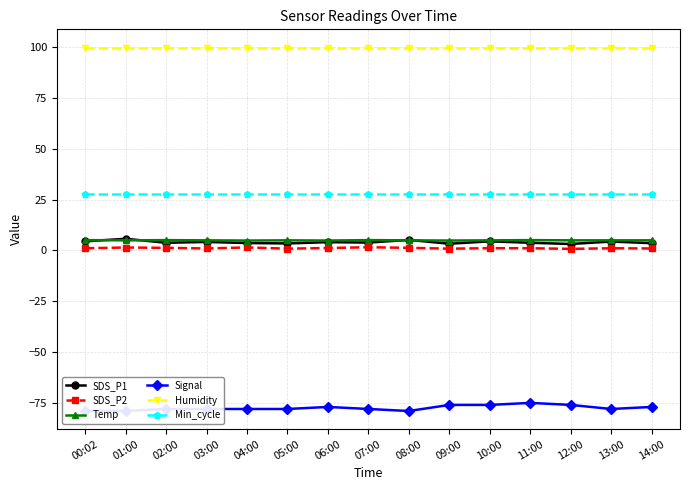

At which category does the chart reach its peak across all series?

00:02